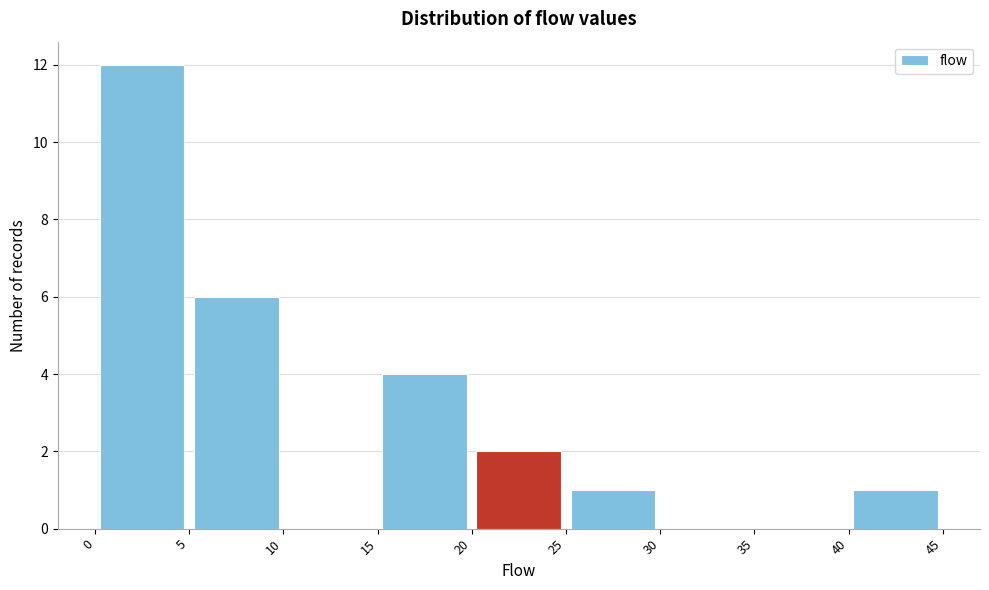

Reading left to right, list every bar in this chart as the range it spans on the x-axis followed by its height. The values are not printed on the chart, so give them approximately, as read against the axis.

0 to 5: 12
5 to 10: 6
10 to 15: 0
15 to 20: 4
20 to 25: 2
25 to 30: 1
30 to 35: 0
35 to 40: 0
40 to 45: 1